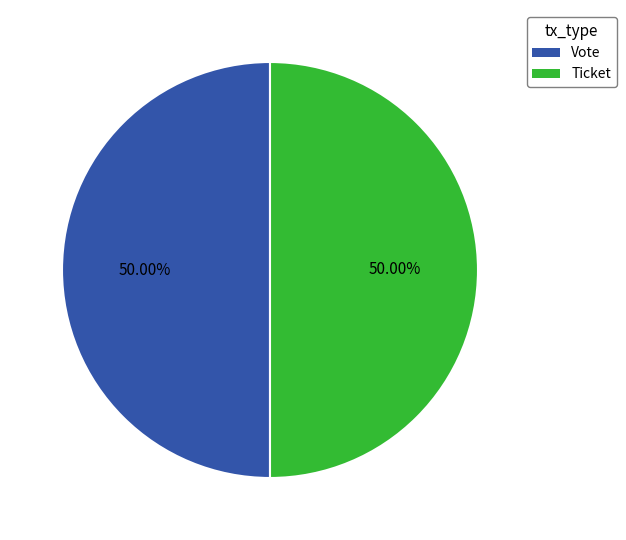

The Vote slice represents 99% of the pie. True or false?

False